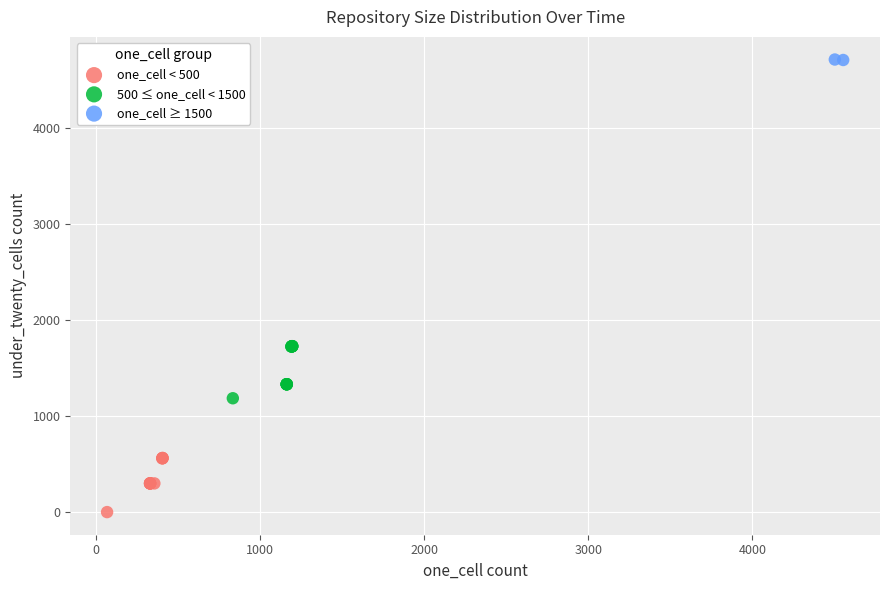

What are all the series names shown in the legend?

one_cell < 500, 500 ≤ one_cell < 1500, one_cell ≥ 1500